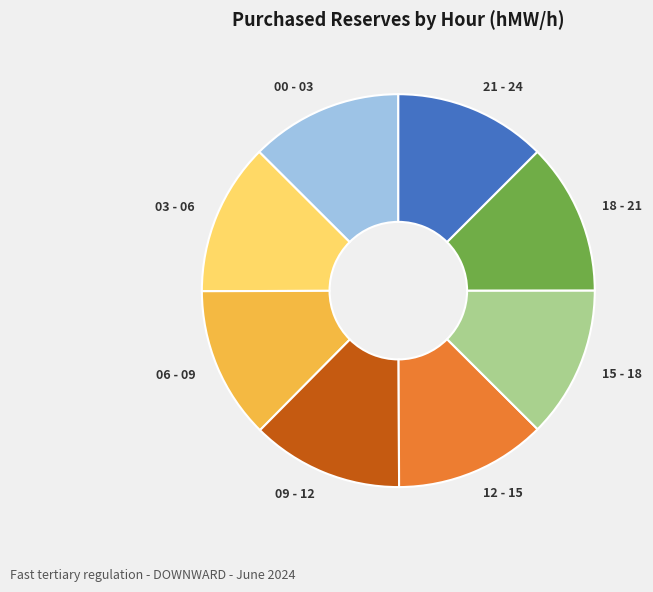

What is the ratio of the value at 06 - 09 to the value at 18 - 21?

1.0